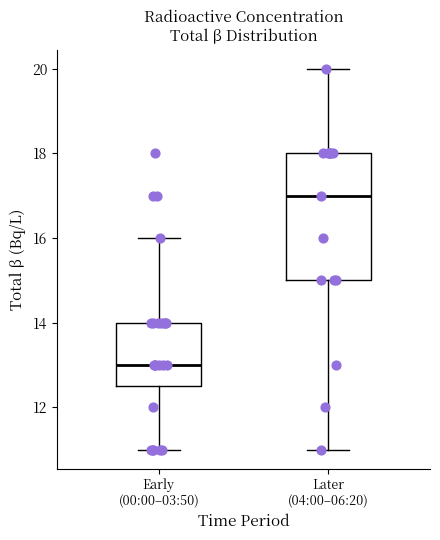

Which box has the highest median line?

Later (04:00–06:20)